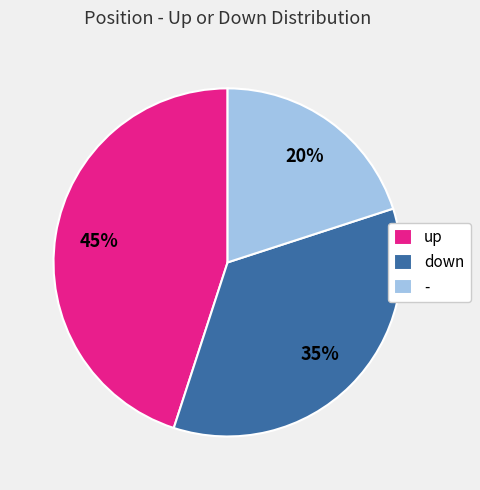

What percentage is the - slice, to the nearest percent?

20%